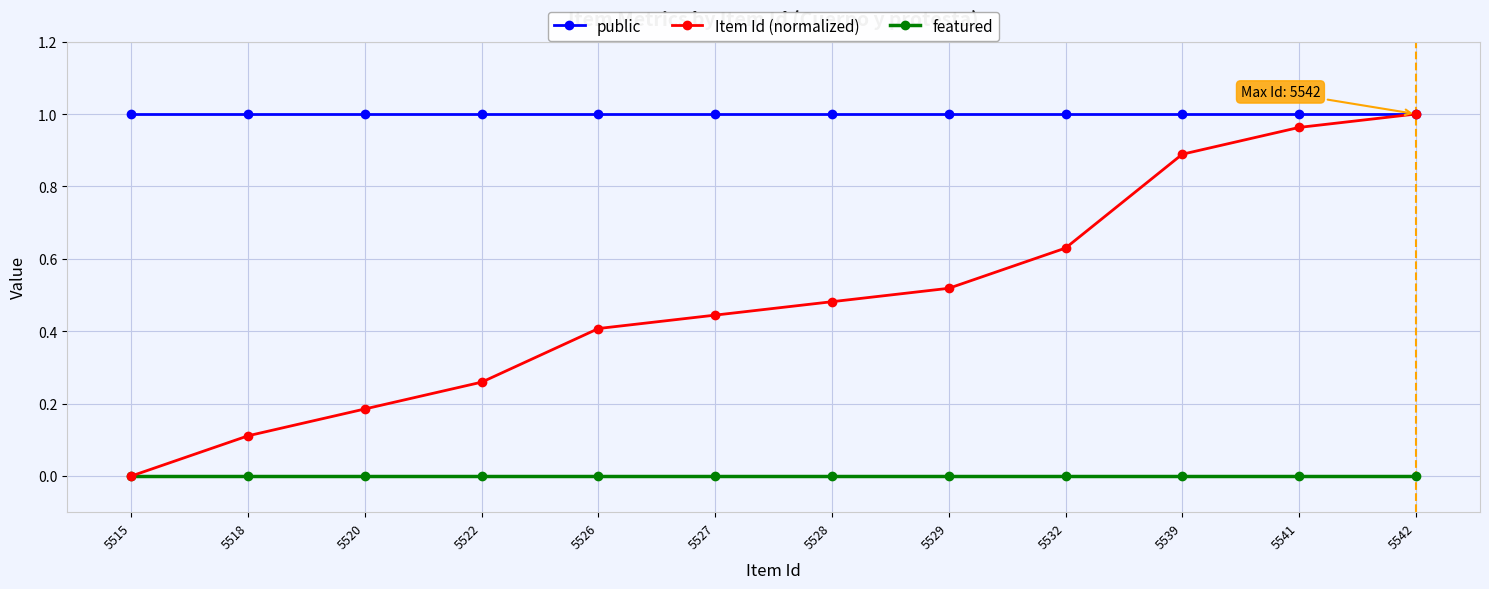

True or false: featured and public intersect in this chart.

False